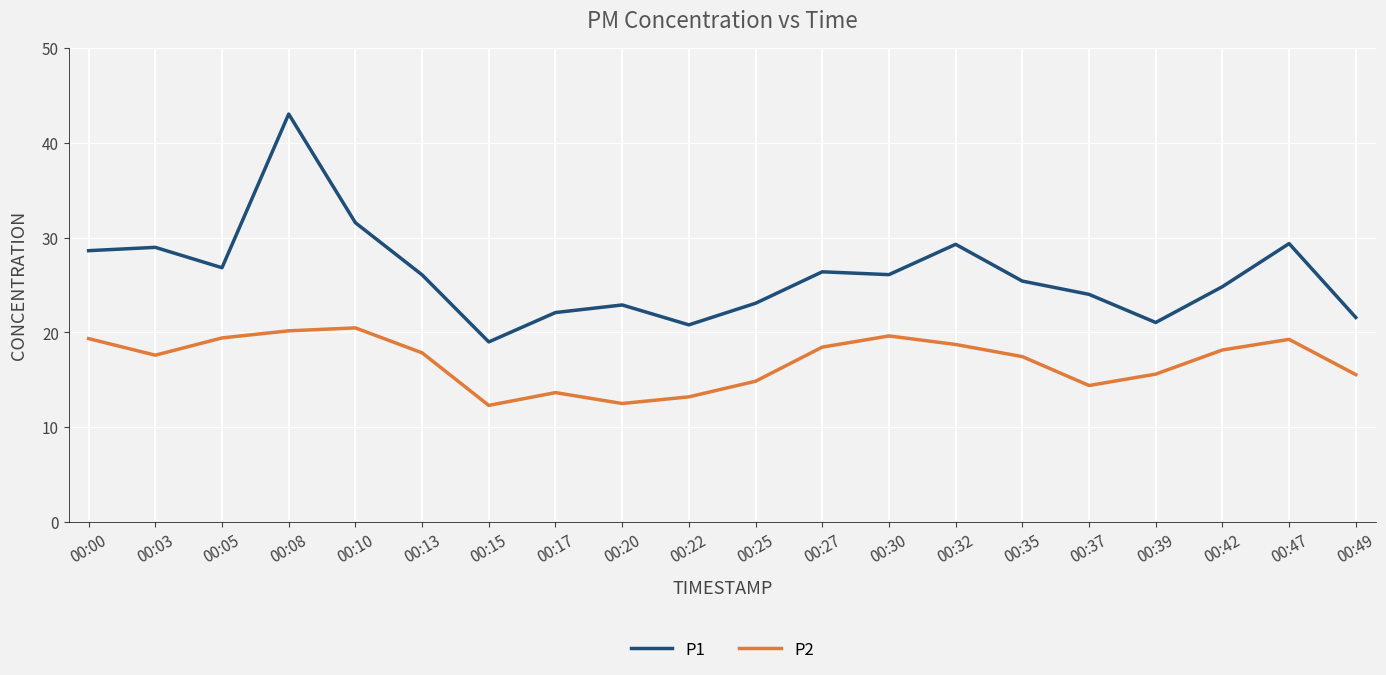

True or false: P2 has a value of 12.3 at 00:15.

True